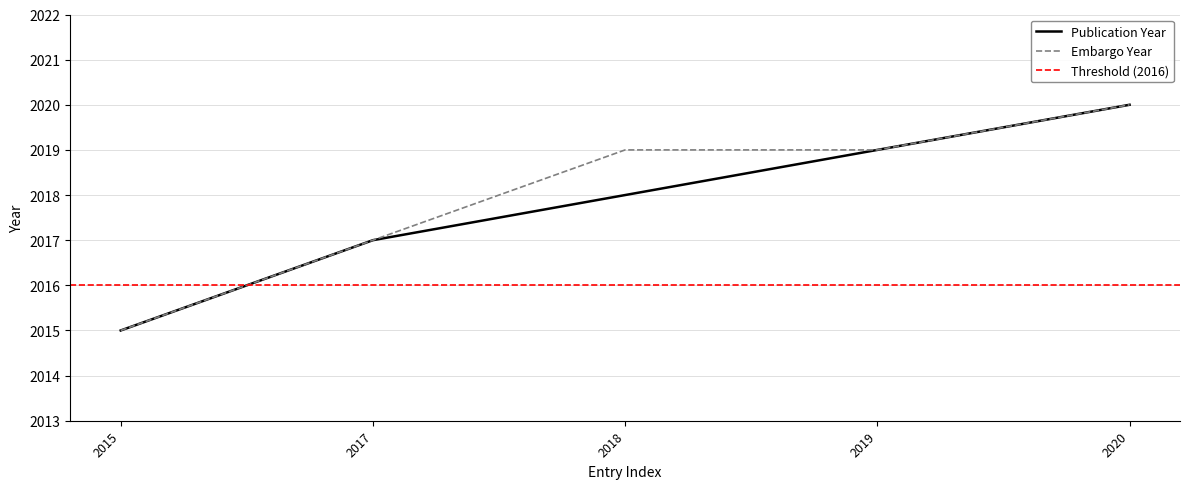

What is the value of the Publication Year point at the 1st from the left?

2015